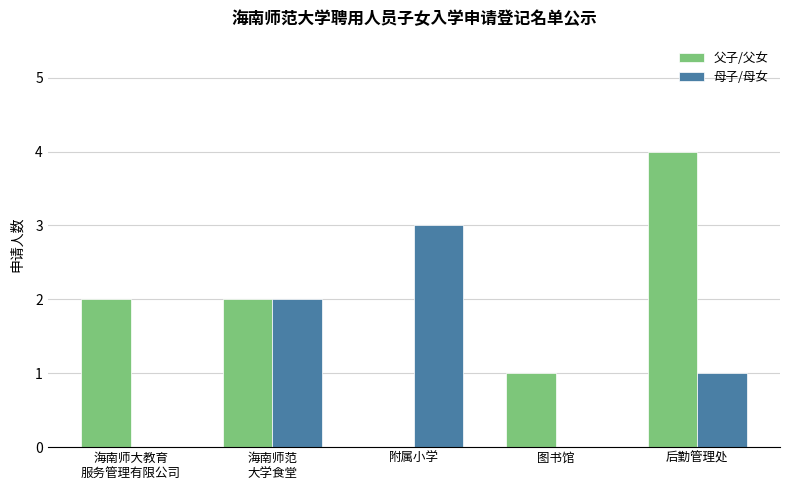

Reading right to left, extract all data points from this chart.

父子/父女: 4	1	0	2	2
母子/母女: 1	0	3	2	0